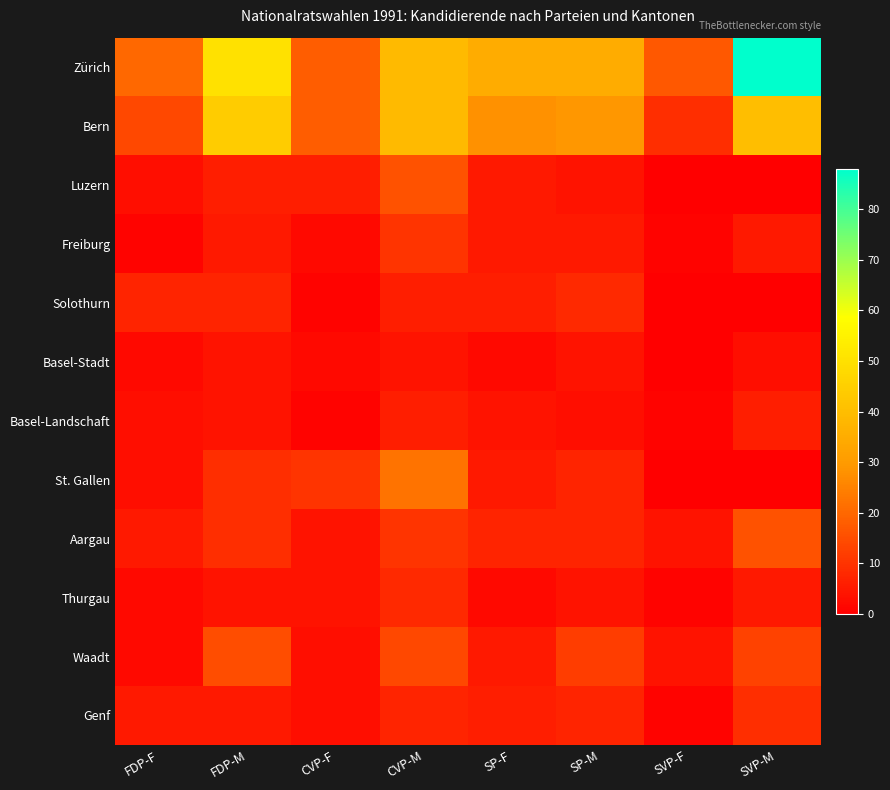

Which series changed the most between FDP-F and CVP-F?

St. Gallen